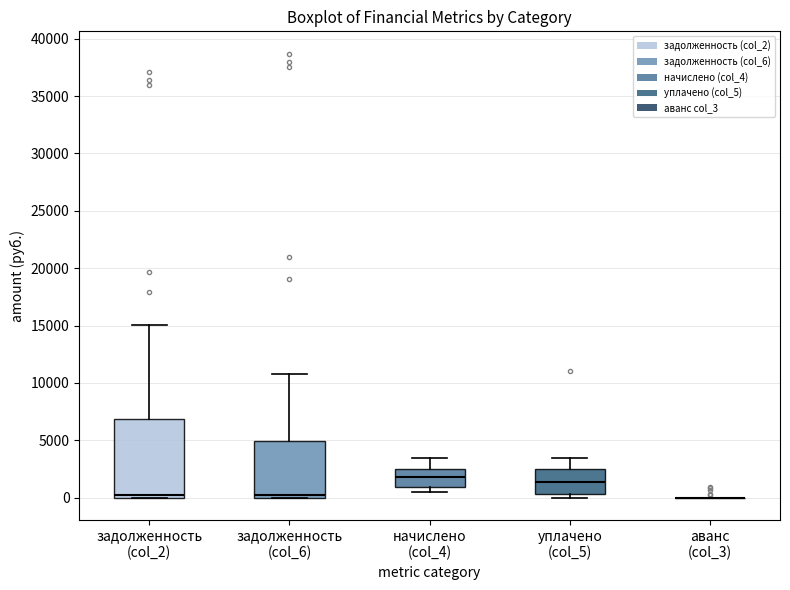

Comparing the boxes themselves (not the whiskers), which one is the tallest?

задолженность (col_2)